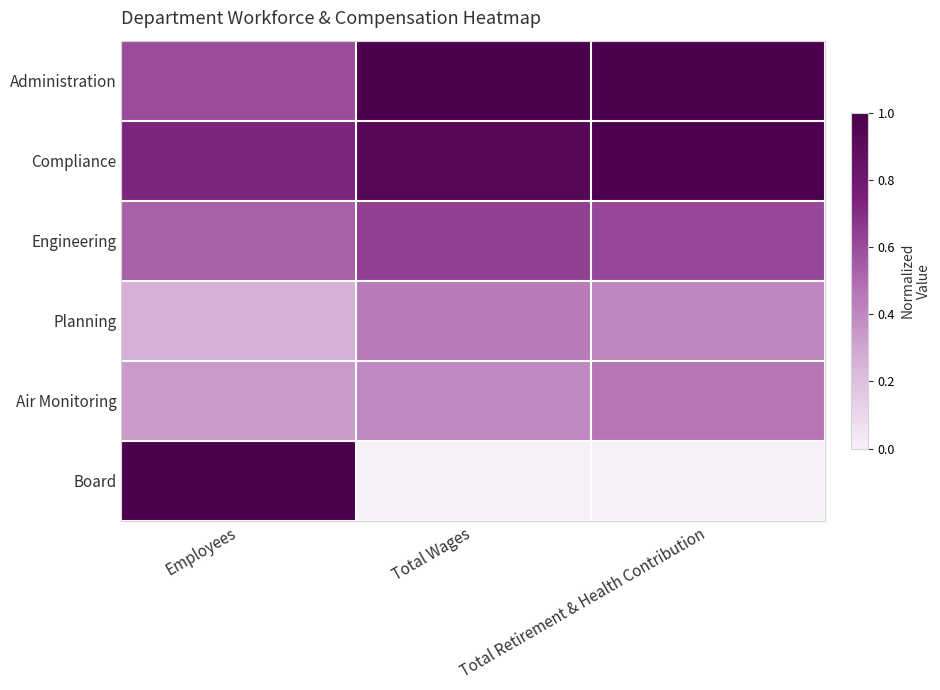

At how many categories does at least one series exceed 0?

3